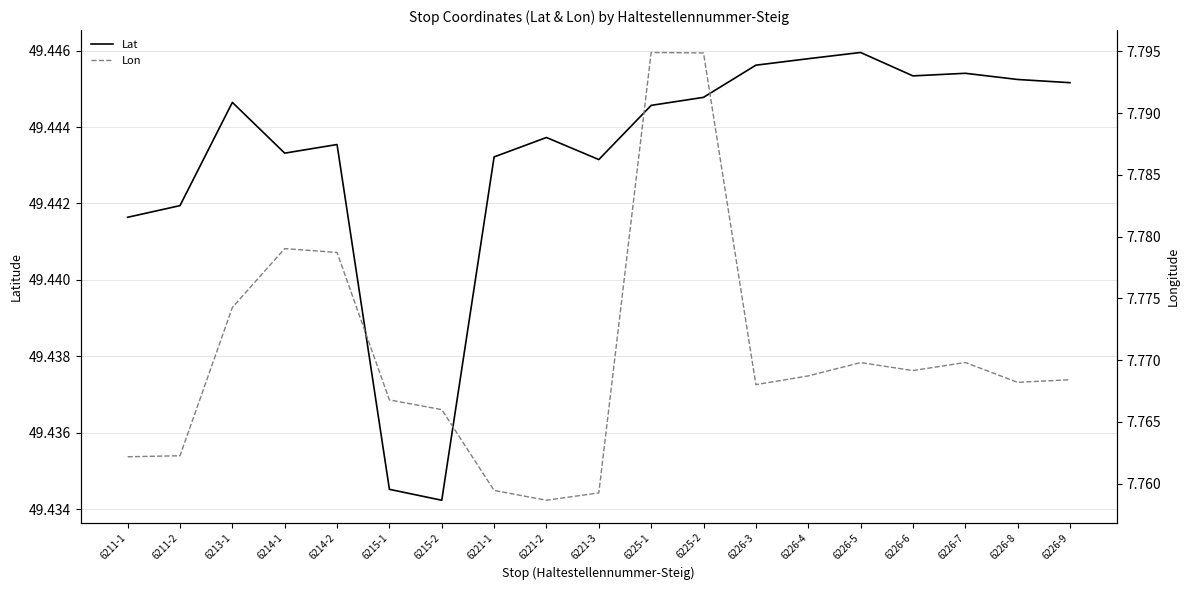

Rank the categories by Lon value from highest to lowest.

6225-1, 6225-2, 6214-1, 6214-2, 6213-1, 6226-7, 6226-5, 6226-6, 6226-4, 6226-9, 6226-8, 6226-3, 6215-1, 6215-2, 6211-2, 6211-1, 6221-1, 6221-3, 6221-2